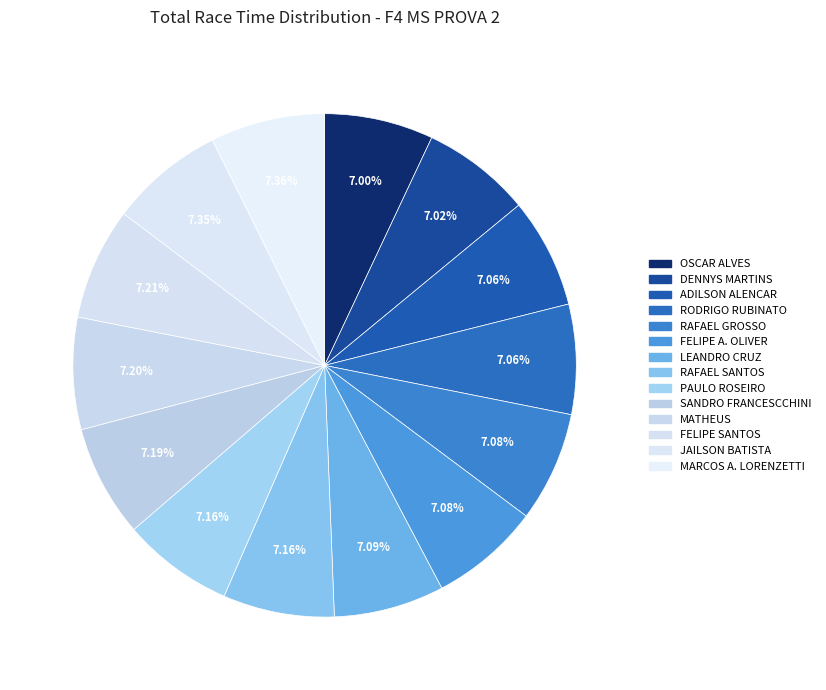

The OSCAR ALVES slice represents 7% of the pie. True or false?

True